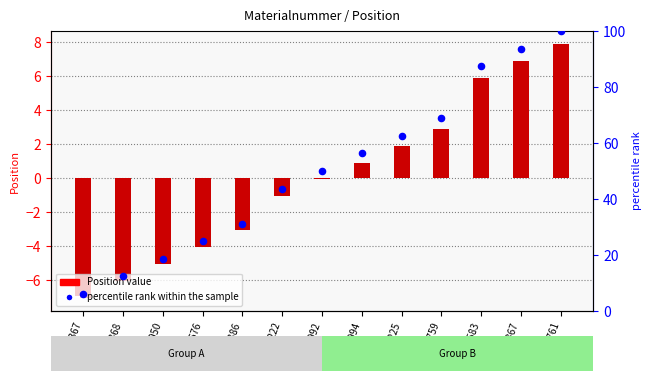

Which series reaches the maximum Y coordinate?

percentile rank within the sample